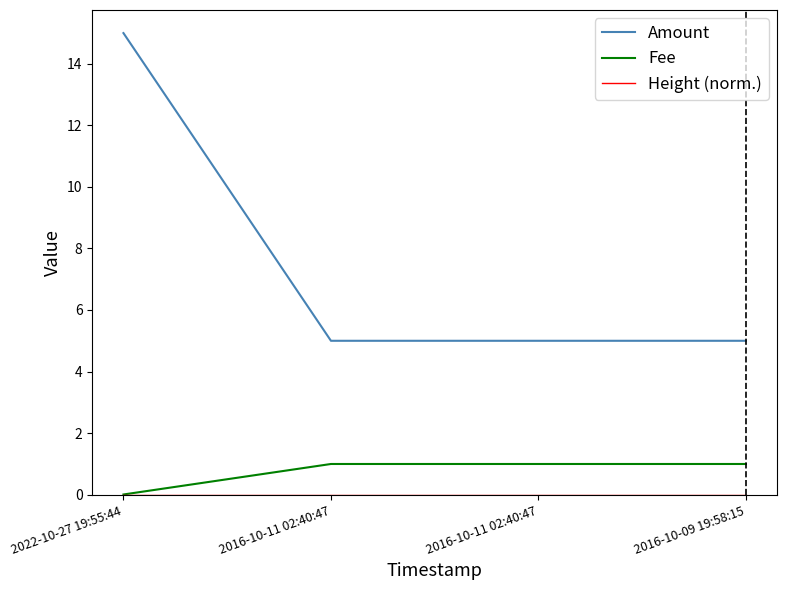

How many lines are shown in the chart?

3